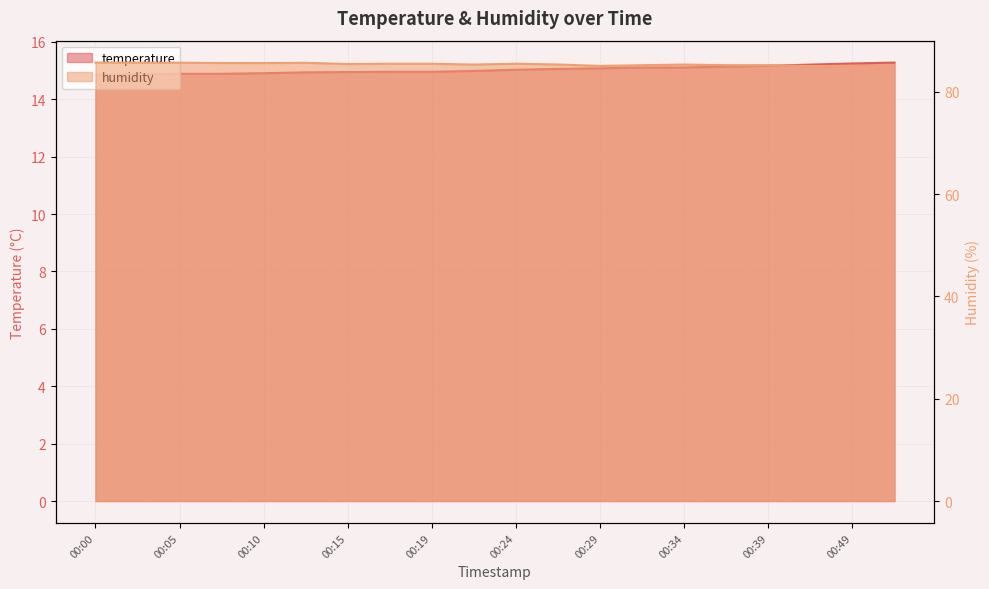

How many lines are shown in the chart?

2